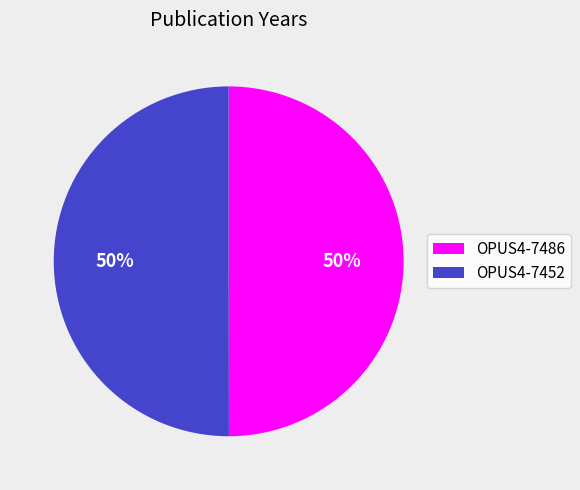

Is it true that OPUS4-7486 is 50% of the pie?

True